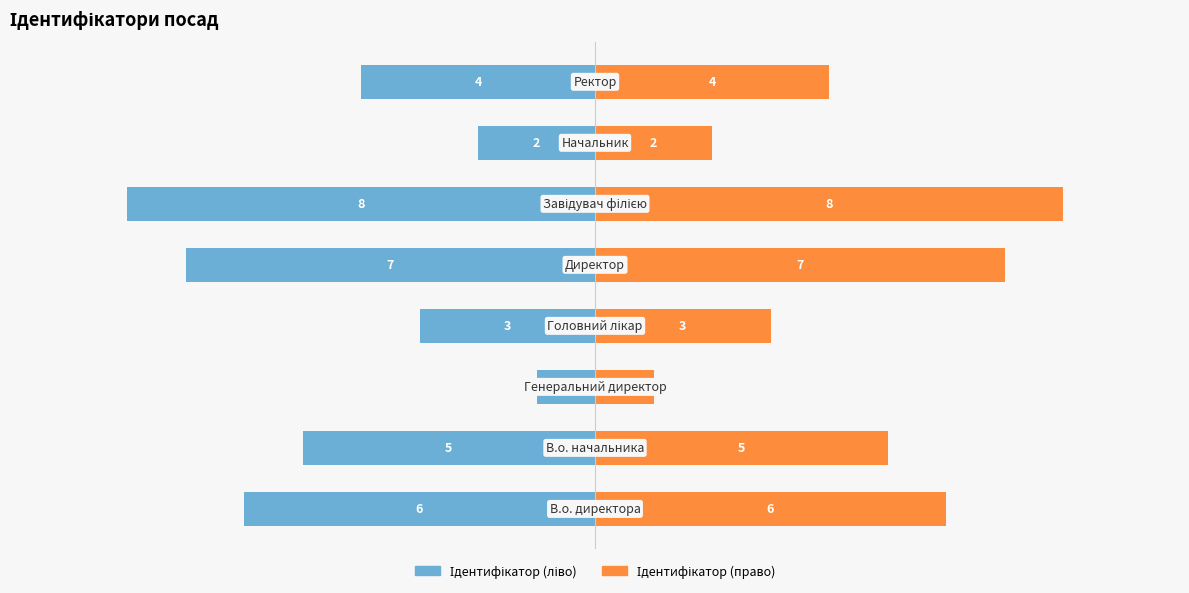

How many categories are shown in the chart?

8